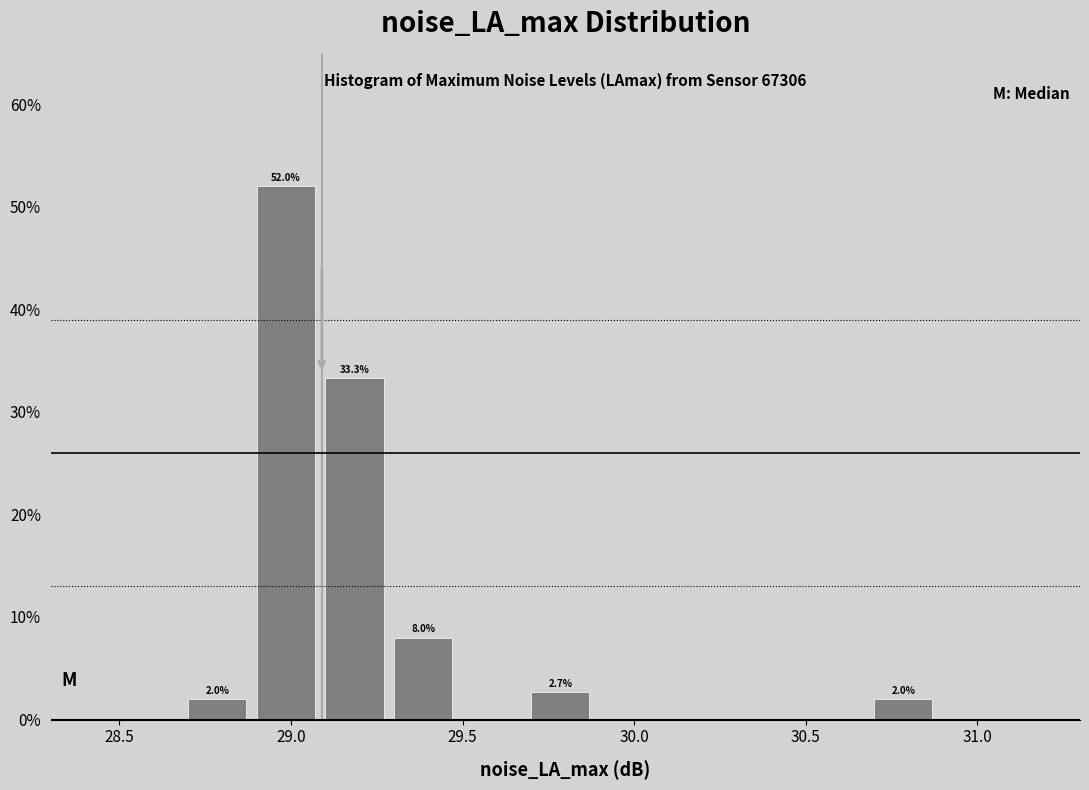

Over which range of the x-axis is the bar tallest?

28.9 to 29.1